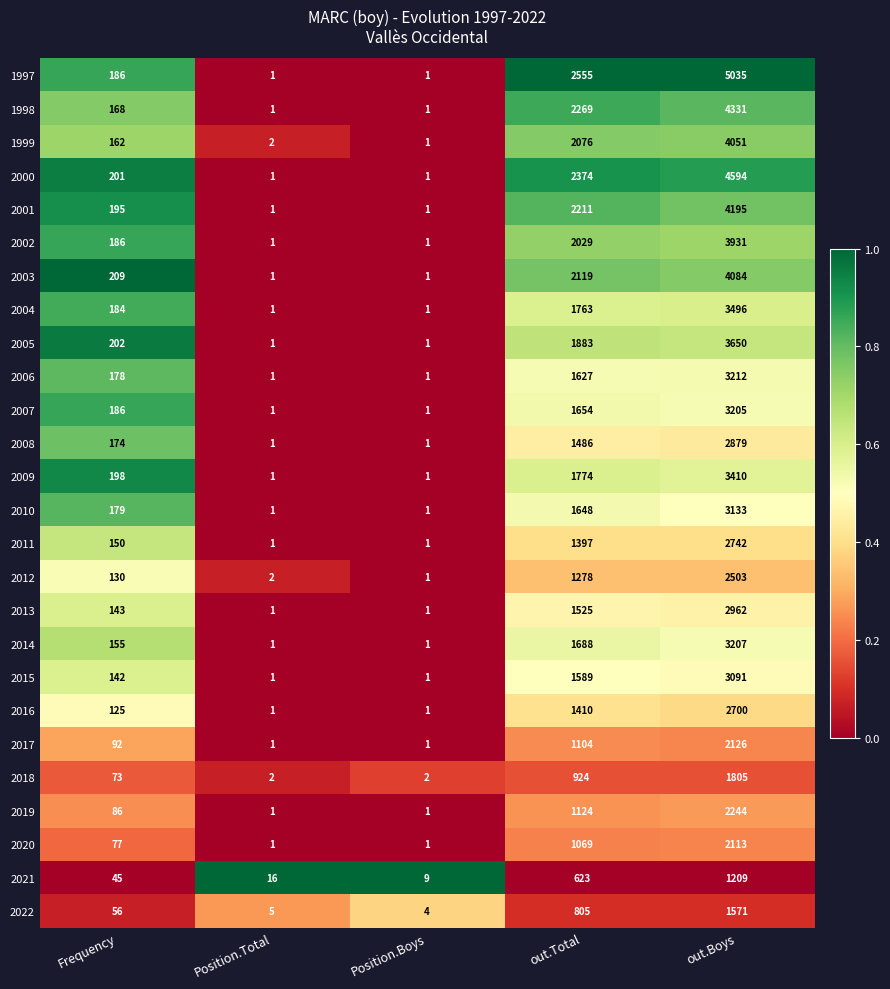

Which series has the widest spread of values?

1997